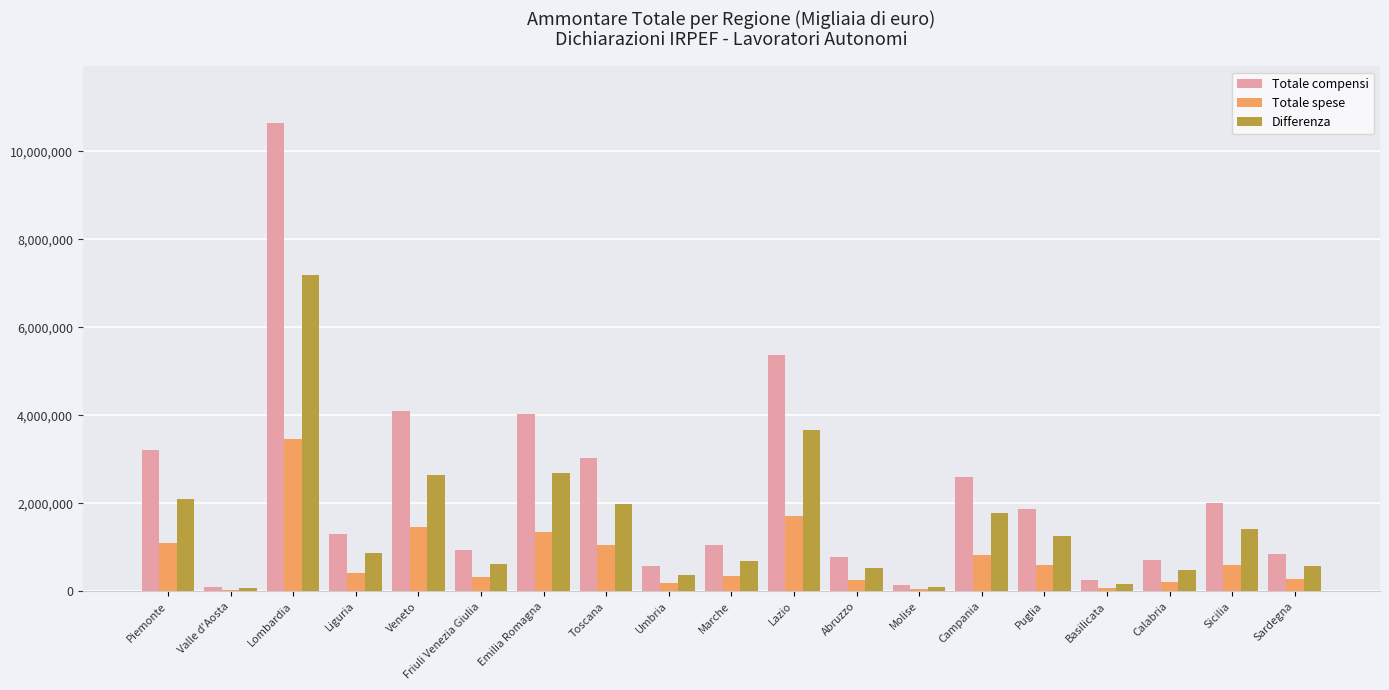

Which series has the largest total across all categories?

Totale compensi